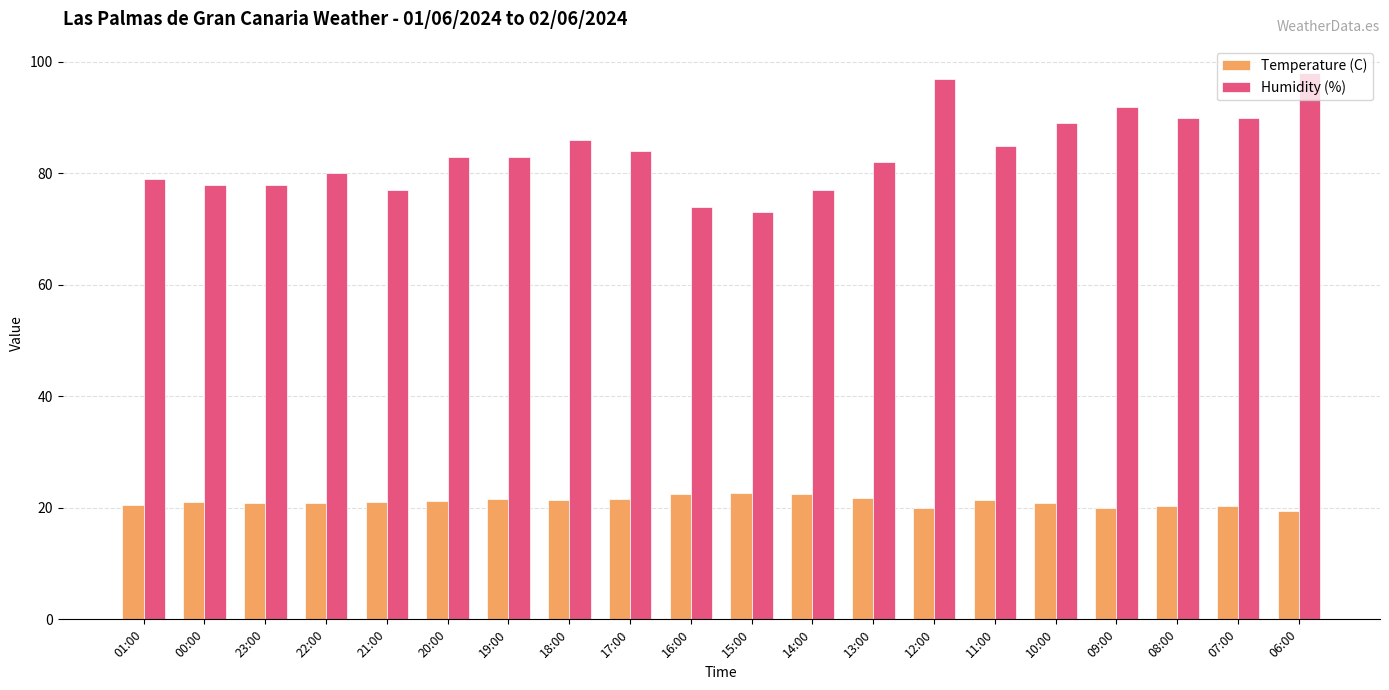

What is the total value across all series at 23:00?

98.9